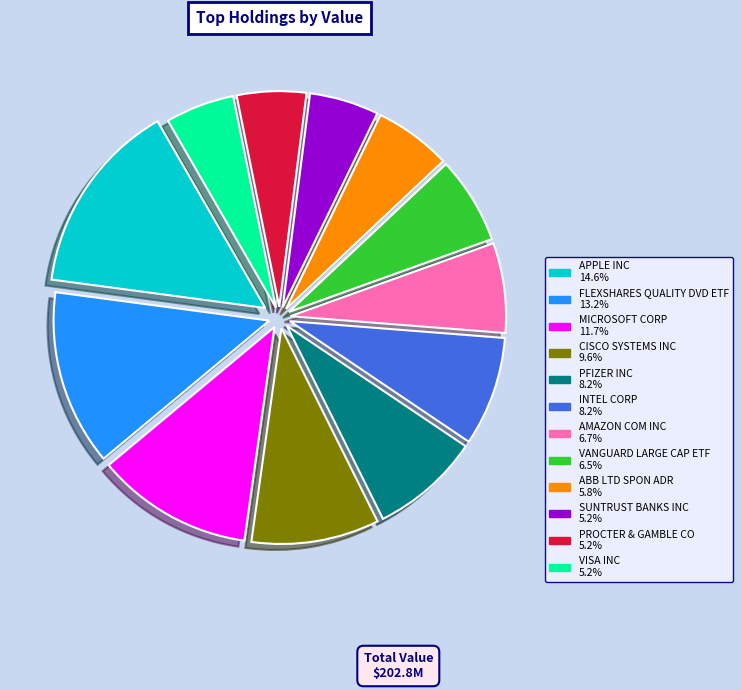

Is the sum of PROCTER & GAMBLE CO and SUNTRUST BANKS INC greater than half?

No